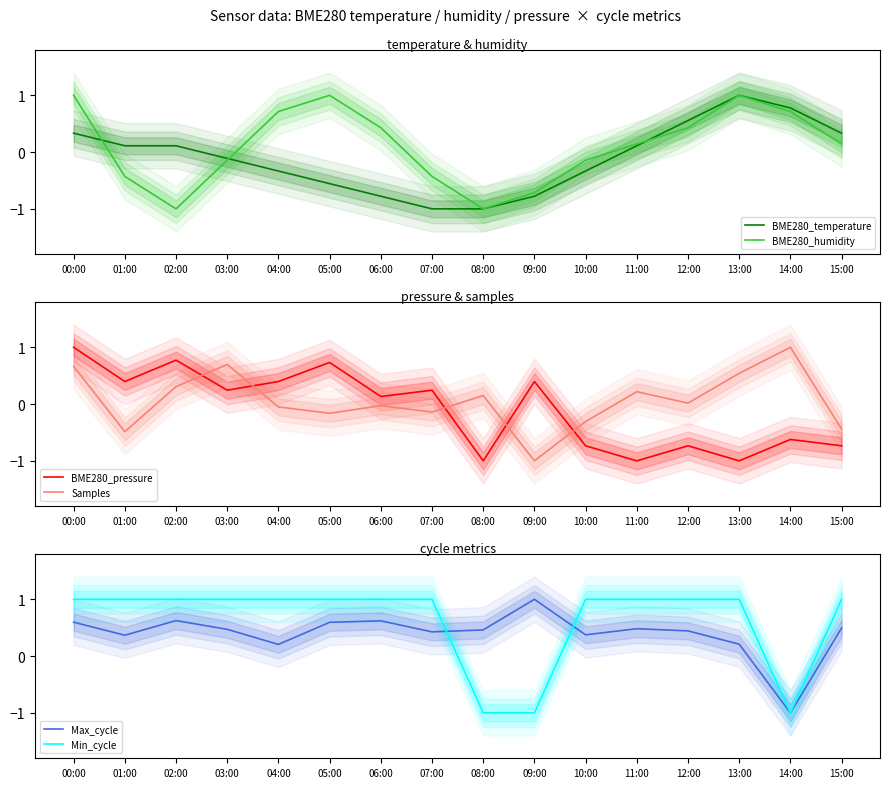

In Min_cycle, how many points are lower than both neighbors (excluding endpoints)?

1